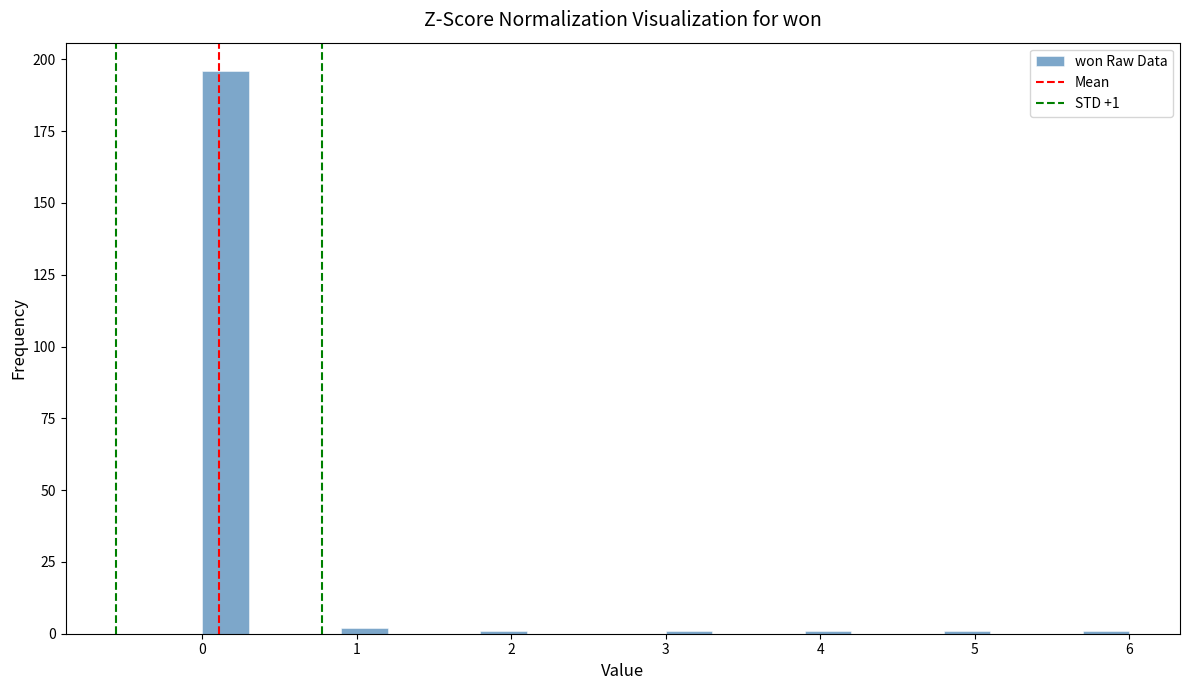

Around what value on the x-axis is the tallest bar? Give the approximate position of its centre, as read against the axis.

0.2